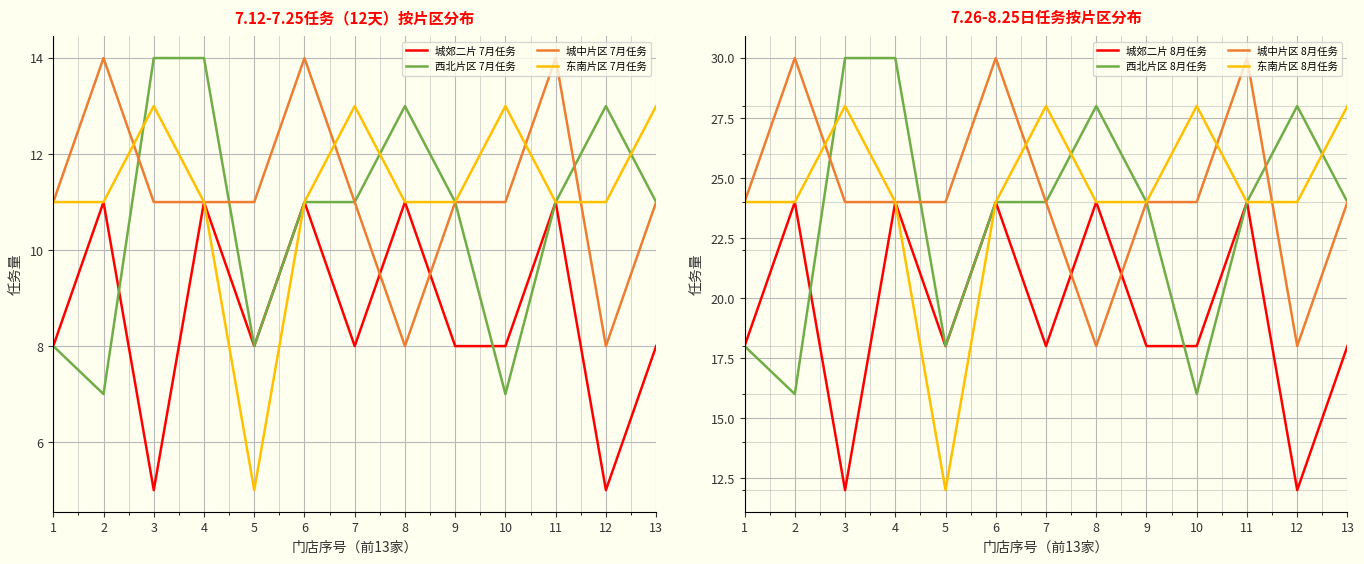

The value of 城郊二片 7月任务 at 12 is 5. True or false?

True